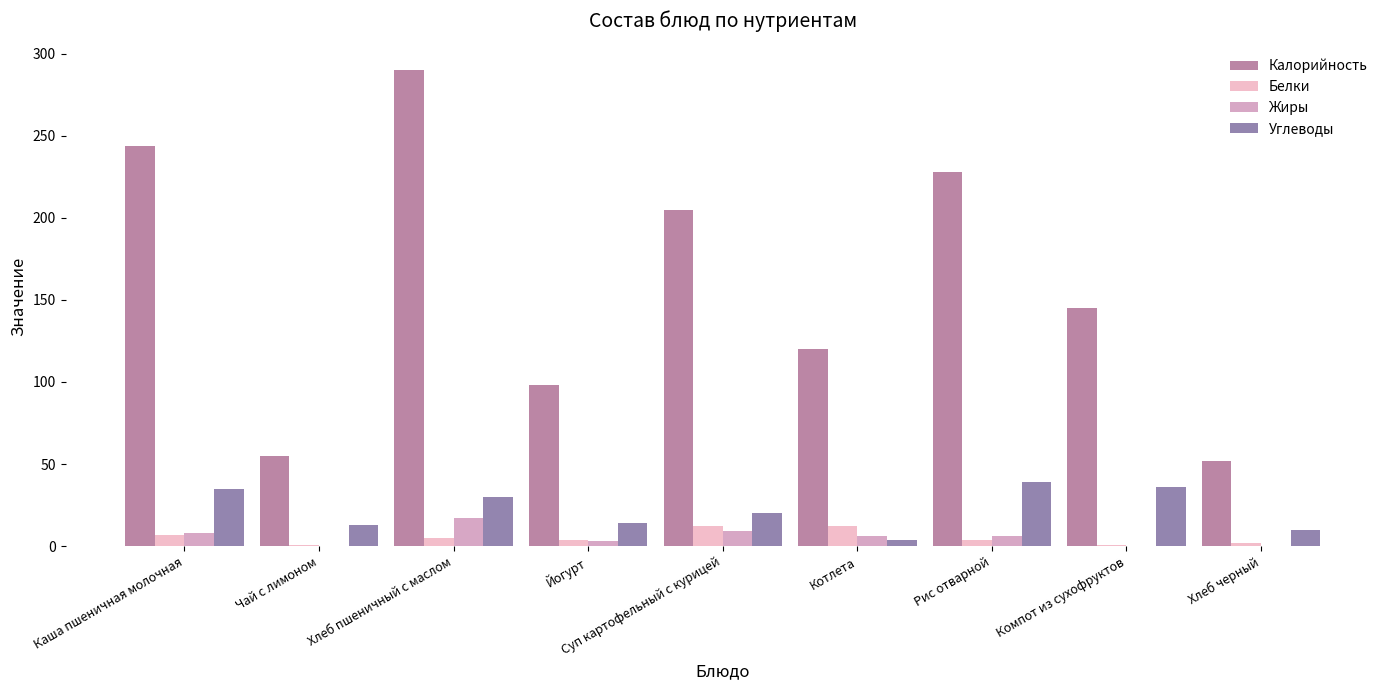

How many groups of bars are there?

9